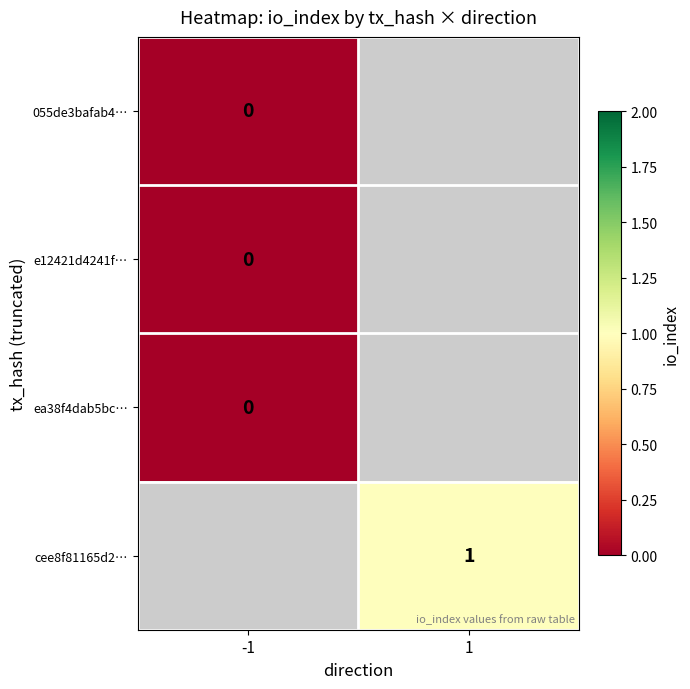

Is it true that cee8f81165d2… equals 1 at 1?

True